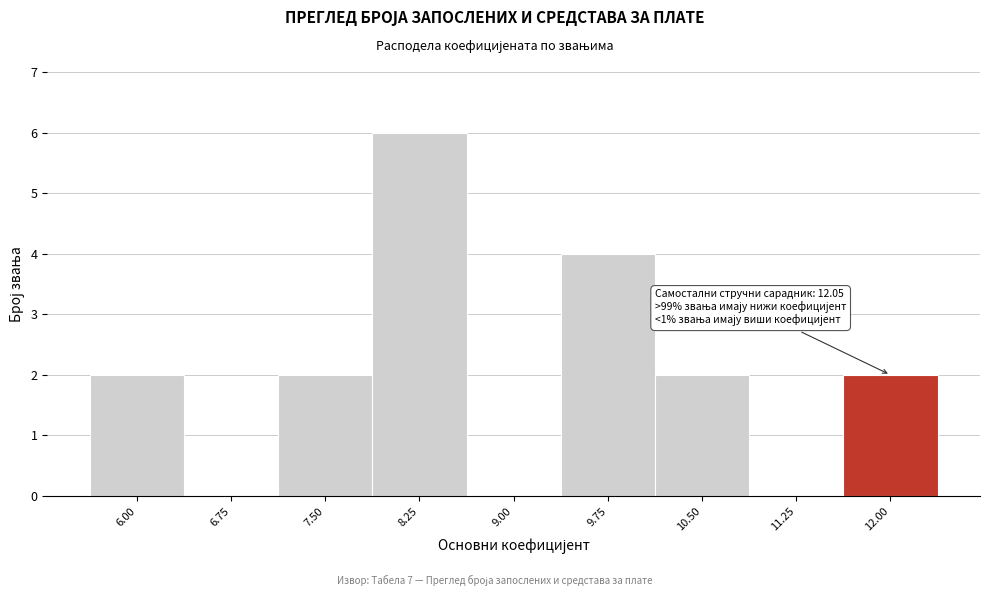

Reading left to right, what are all the values shown in this chart?

6.00=2	6.75=0	7.50=2	8.25=6	9.00=0	9.75=4	10.50=2	11.25=0	12.00=2